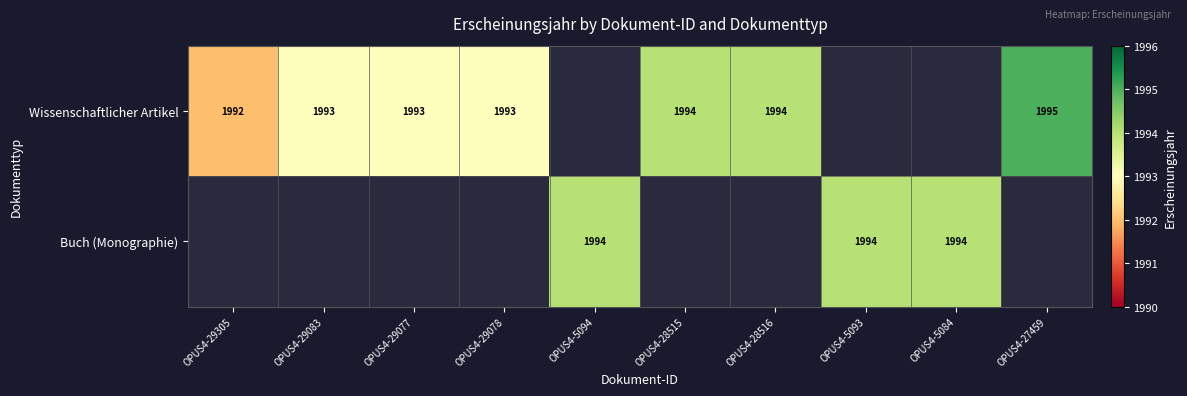

The Wissenschaftlicher Artikel series shows 469 at OPUS4-27459. True or false?

False